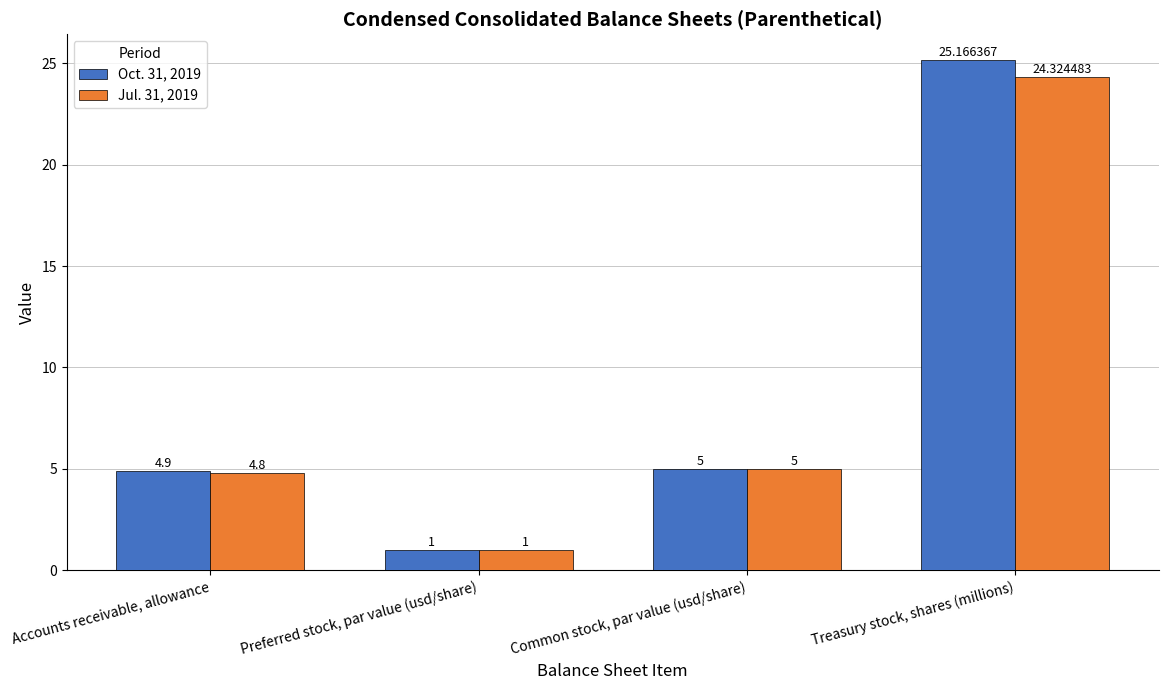

What position from the right is Common stock, par value (usd/share)?

2